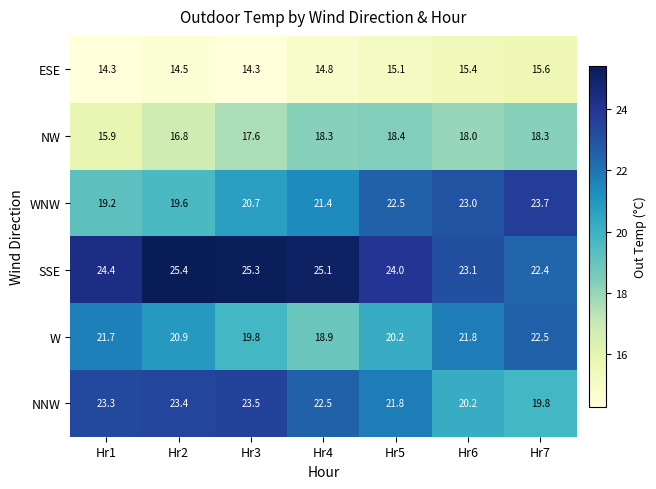

How many data points does each series have?

7